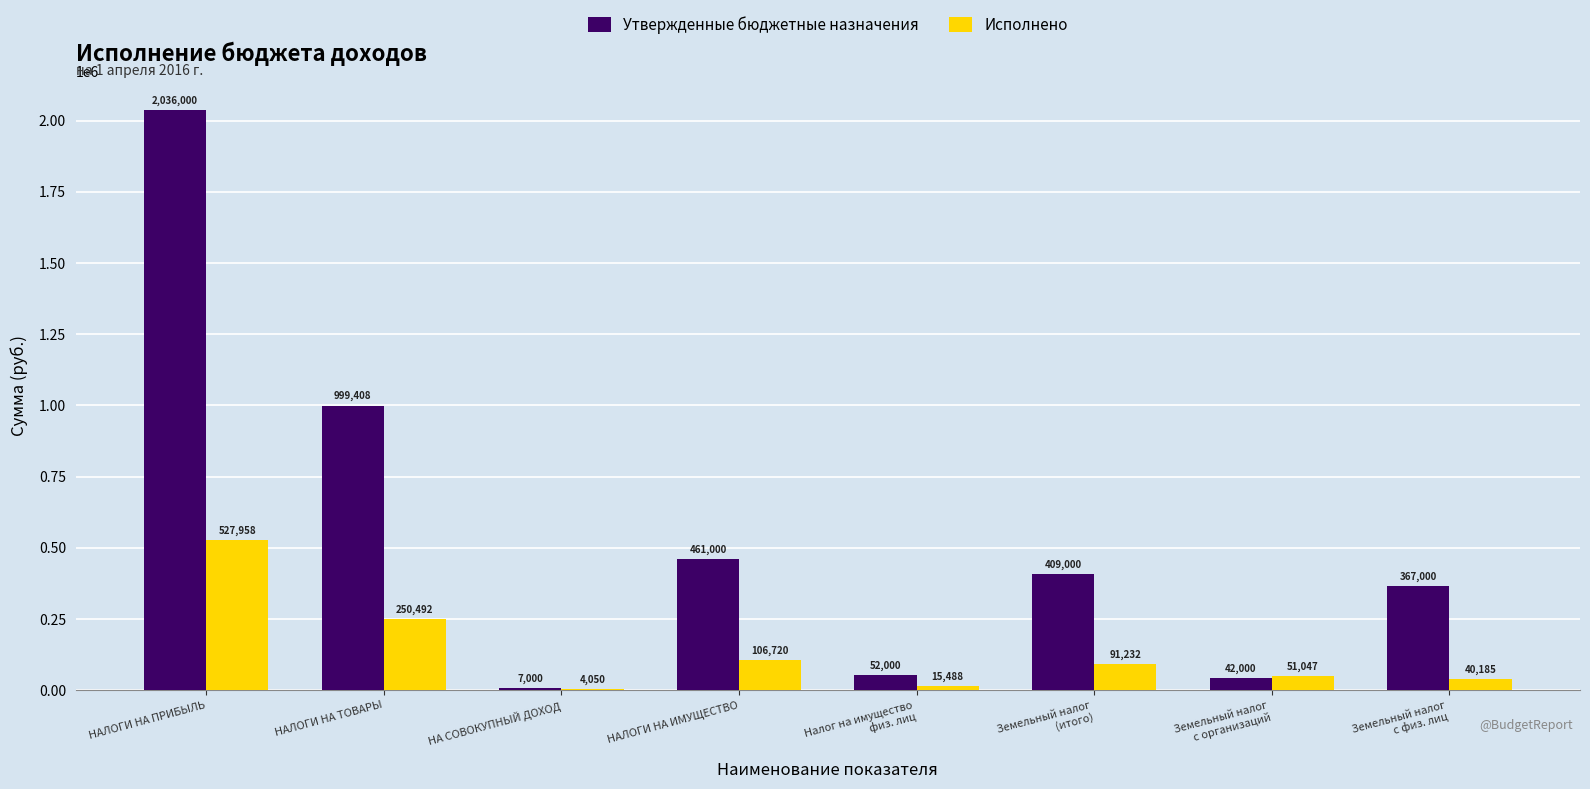

At which category is the sum across all series the highest?

НАЛОГИ НА ПРИБЫЛЬ